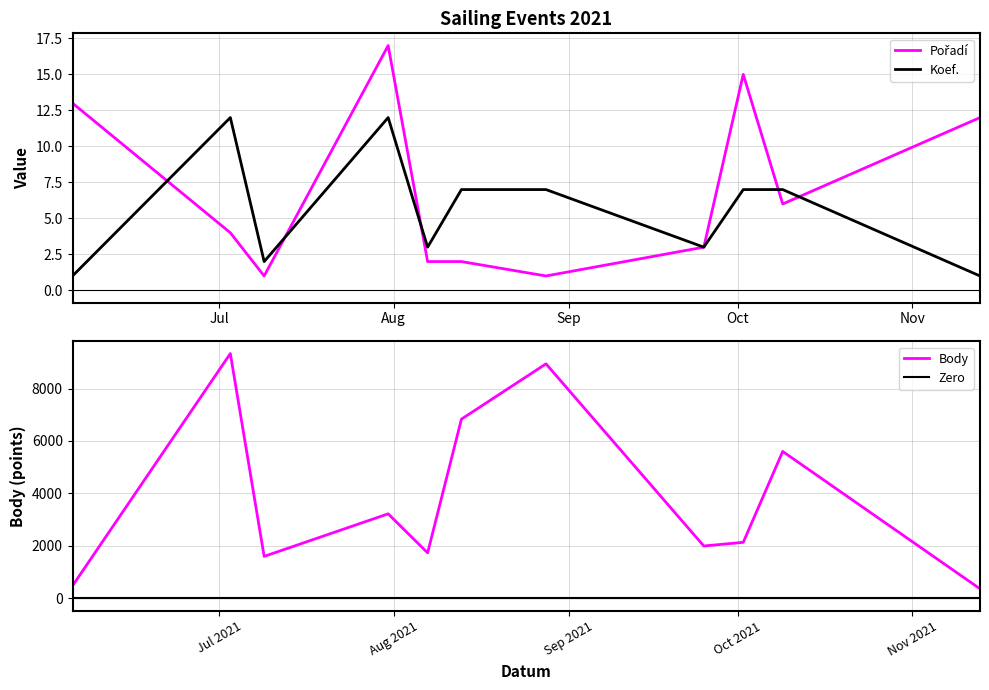

What is the highest value of the Koef. series?

12